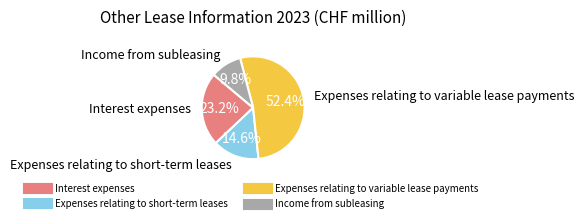

To the nearest percent, what is the difference between the Expenses relating to short-term leases and Income from subleasing slice percentages?

5%